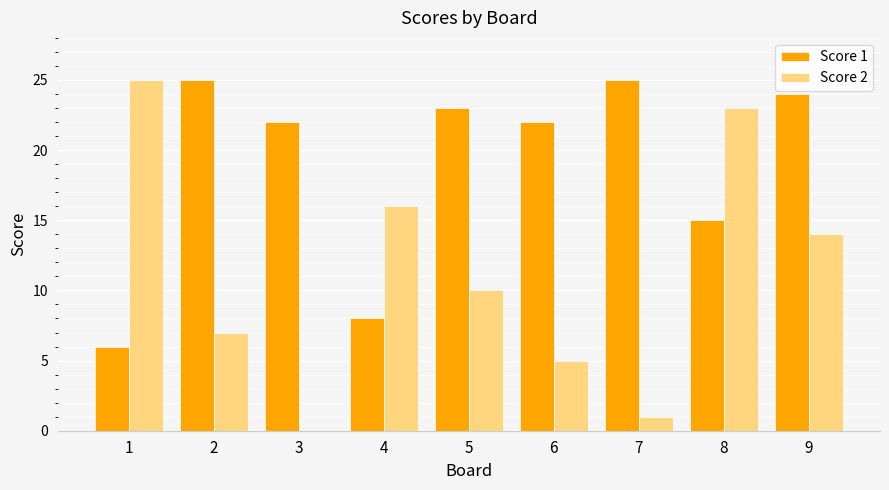

Count the number of categories in the chart.

9